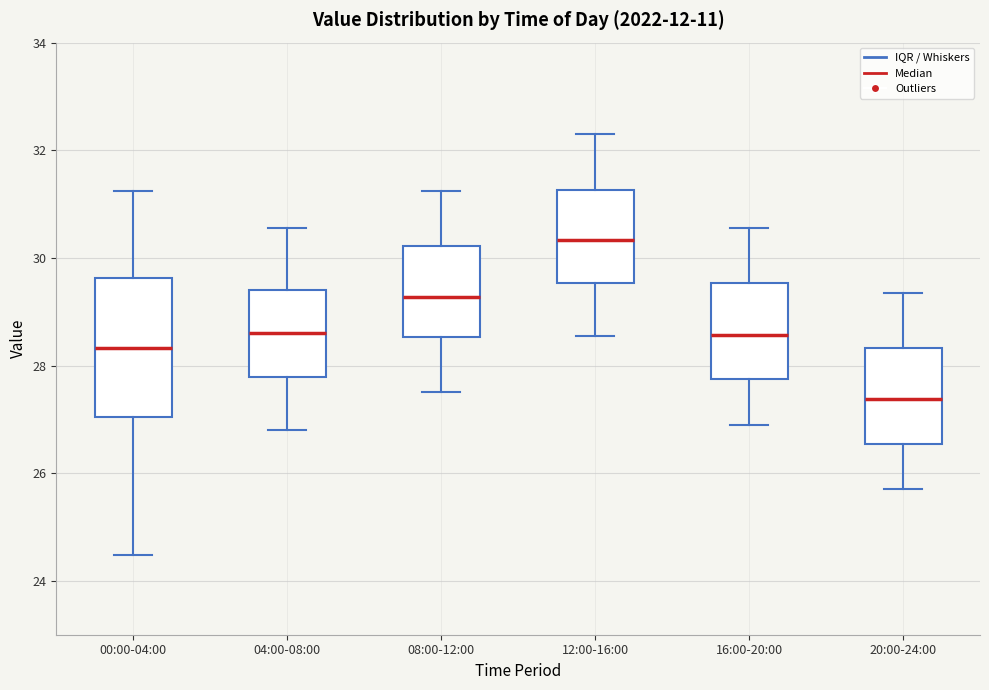

Which box's median line is the highest?

12:00-16:00